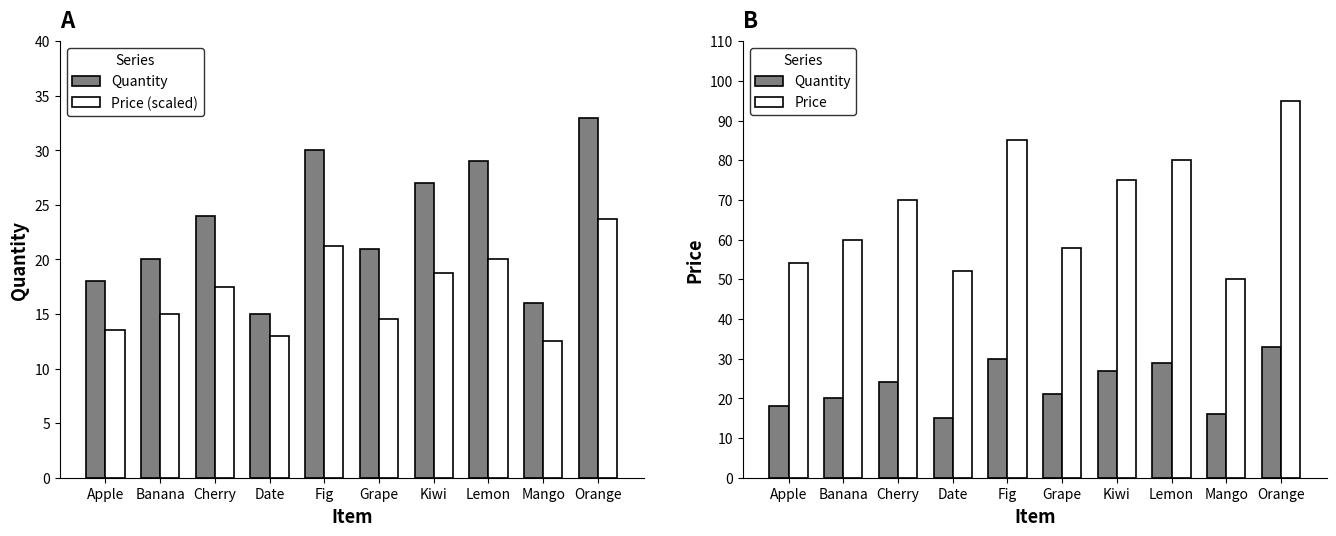

How many data points in Price (scaled) are less than 17?

5